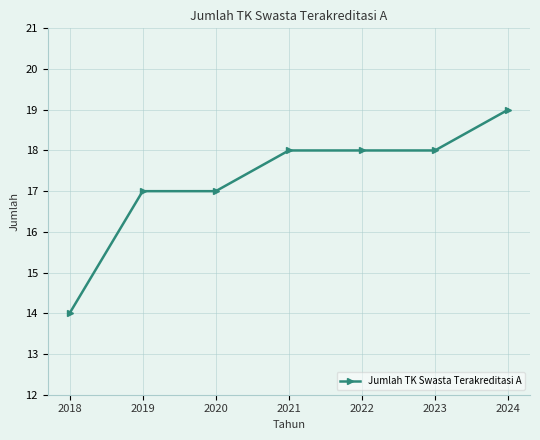

What is the sum of all values?

121